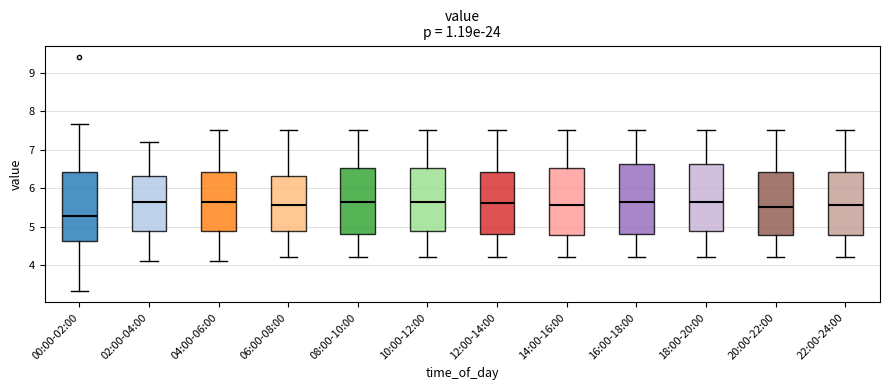

Reading left to right, read every box against the y-axis: the position of its median line, the range the box covers, and the ends of its whiskers. The values are not printed on the chart, so give them approximately, as read against the axis.

00:00-02:00: median 5.3, box 4.6 to 6.4, whiskers 3.3 to 7.7
02:00-04:00: median 5.7, box 4.9 to 6.3, whiskers 4.1 to 7.2
04:00-06:00: median 5.7, box 4.9 to 6.4, whiskers 4.1 to 7.5
06:00-08:00: median 5.6, box 4.9 to 6.3, whiskers 4.2 to 7.5
08:00-10:00: median 5.7, box 4.8 to 6.5, whiskers 4.2 to 7.5
10:00-12:00: median 5.7, box 4.9 to 6.5, whiskers 4.2 to 7.5
12:00-14:00: median 5.6, box 4.8 to 6.4, whiskers 4.2 to 7.5
14:00-16:00: median 5.6, box 4.8 to 6.5, whiskers 4.2 to 7.5
16:00-18:00: median 5.7, box 4.8 to 6.6, whiskers 4.2 to 7.5
18:00-20:00: median 5.7, box 4.9 to 6.6, whiskers 4.2 to 7.5
20:00-22:00: median 5.5, box 4.8 to 6.4, whiskers 4.2 to 7.5
22:00-24:00: median 5.6, box 4.8 to 6.4, whiskers 4.2 to 7.5